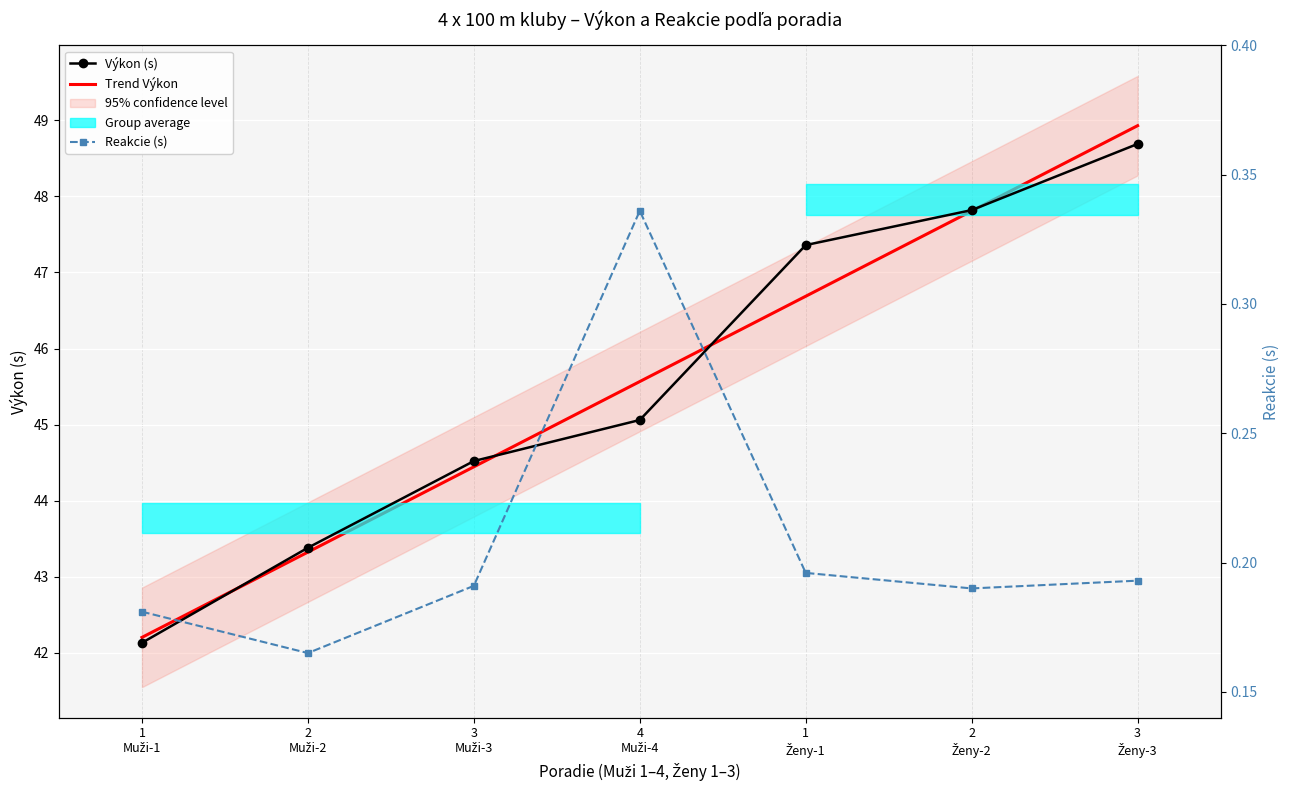

At which label does Výkon (s) first exceed 45?

4
Muži-4